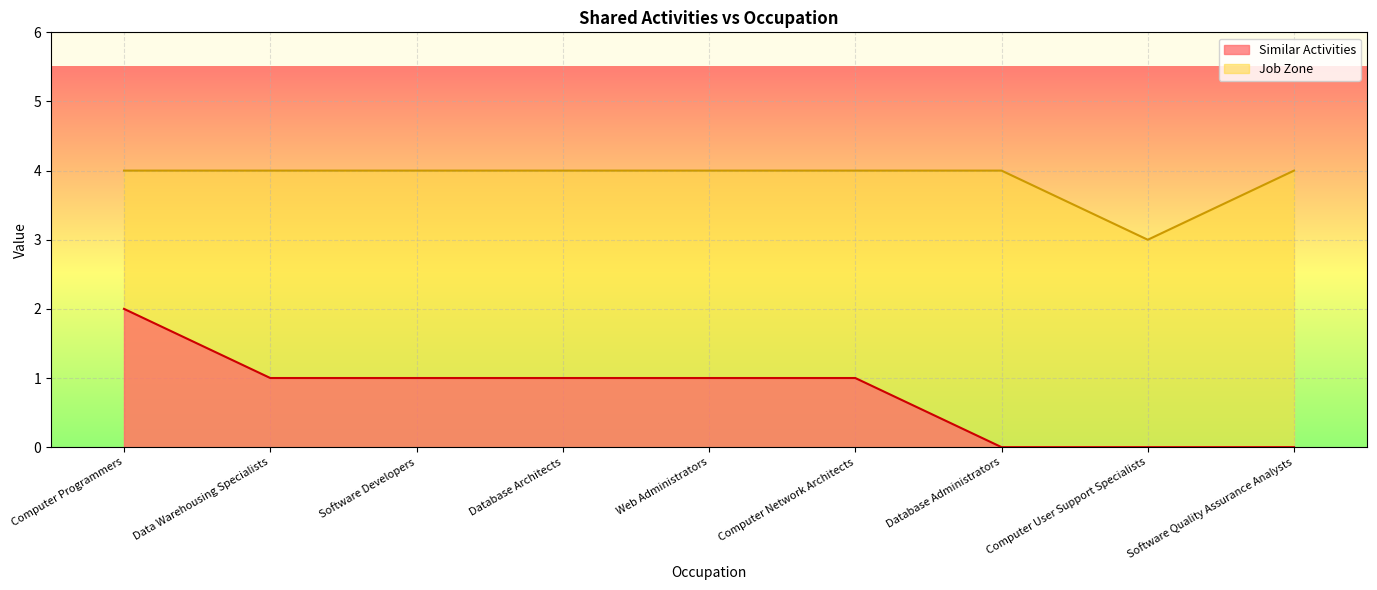

True or false: Similar Activities has a value of 1 at Computer User Support Specialists.

False